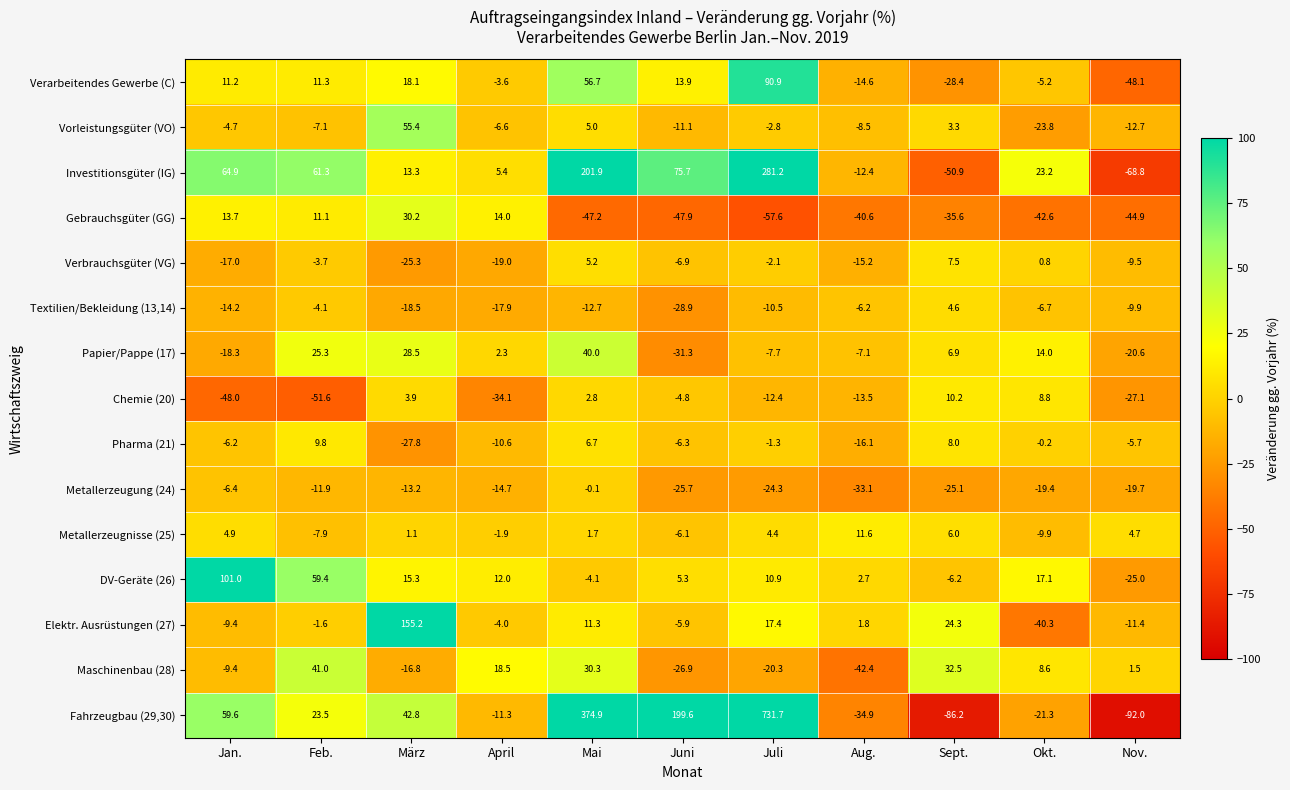

What is the sum of all Metallerzeugnisse (25) values?

8.6